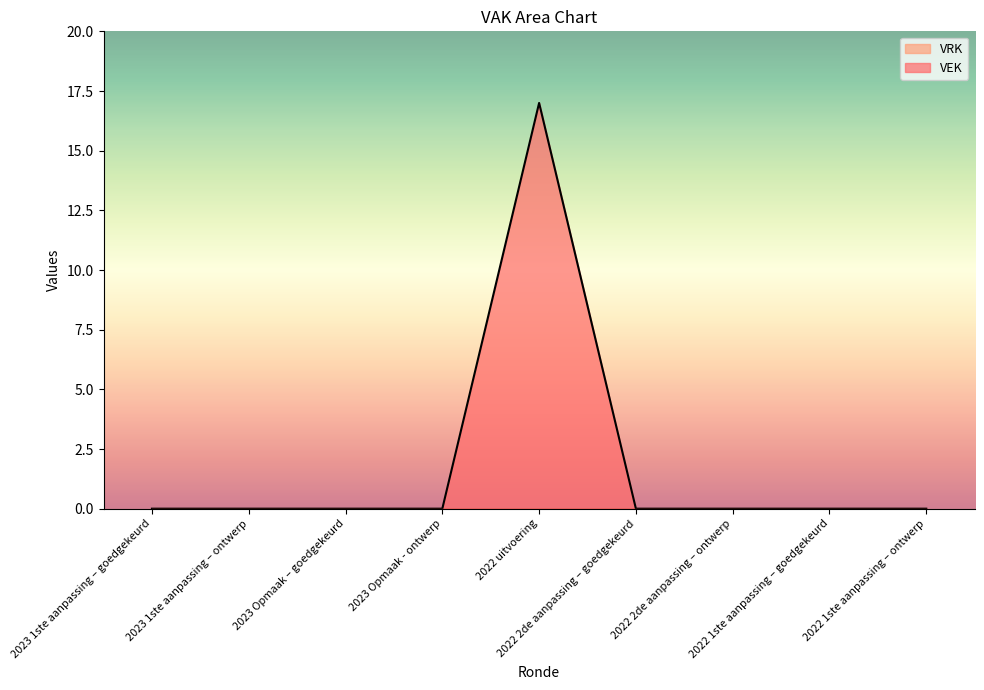

True or false: the data has more than 2 interior local peaks.

False